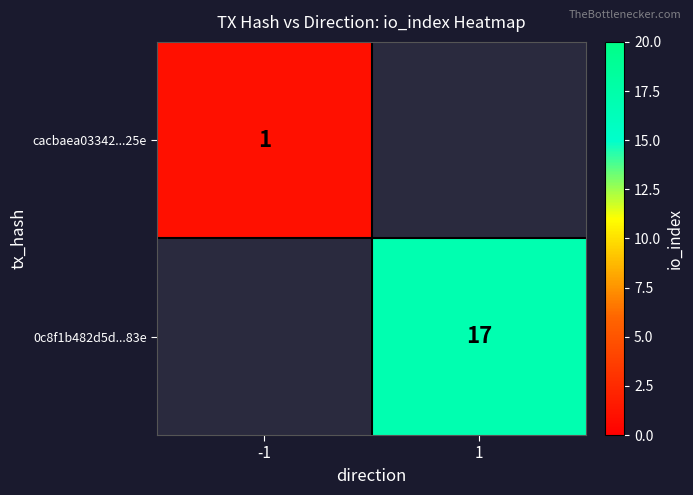

The cacbaea03342...25e series shows 2 at -1. True or false?

False